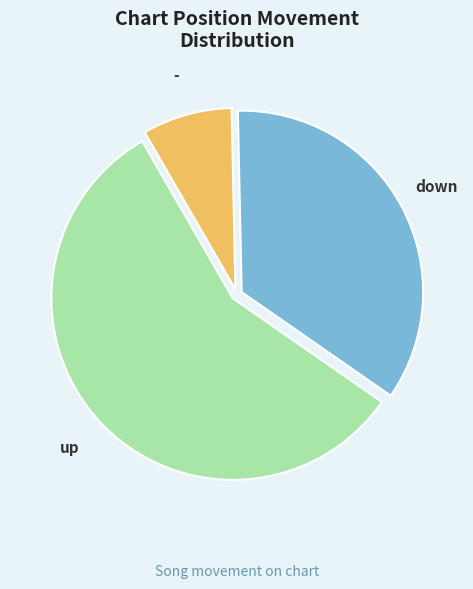

Does - represent more than half of the total?

No